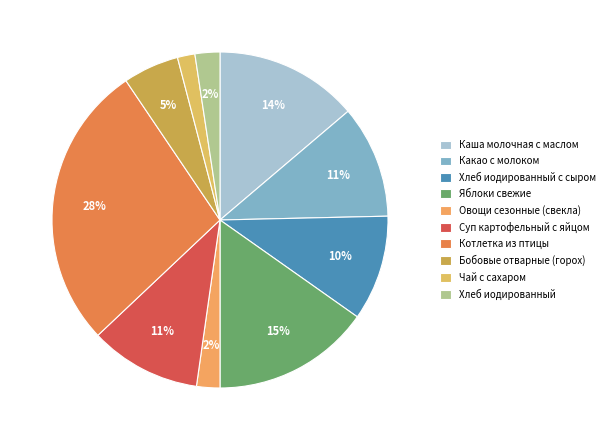

Does any single category account for the majority?

No